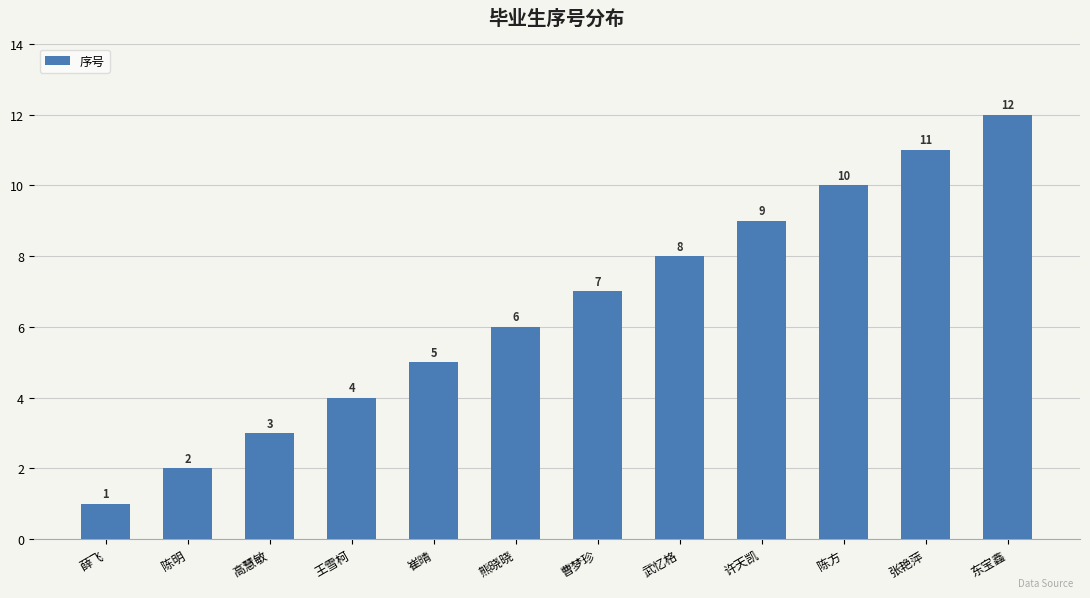

List the labels in order of value, smallest first.

薛飞, 陈明, 高慧敏, 王雪柯, 崔晴, 熊晓晓, 曹梦珍, 武忆格, 许天凯, 陈方, 张艳萍, 东宝鑫